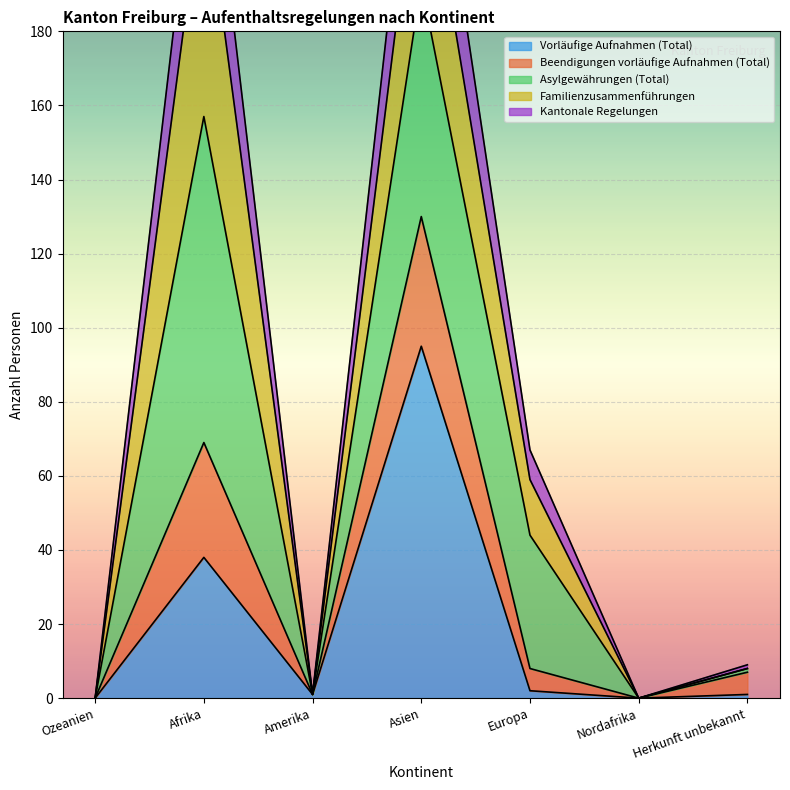

What is the label of the 3rd point from the right?

Europa